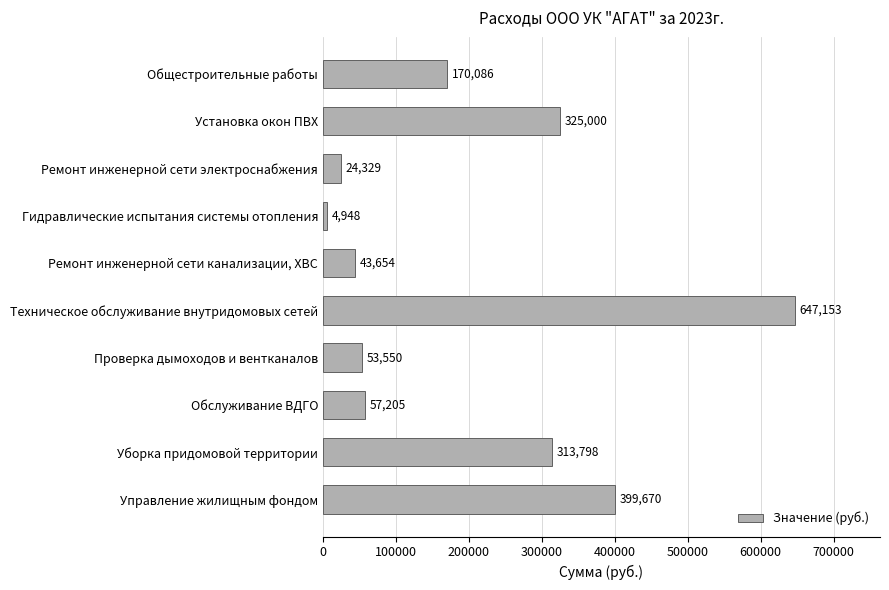

True or false: the data shows 24329.4 at Ремонт инженерной сети электроснабжения.

True